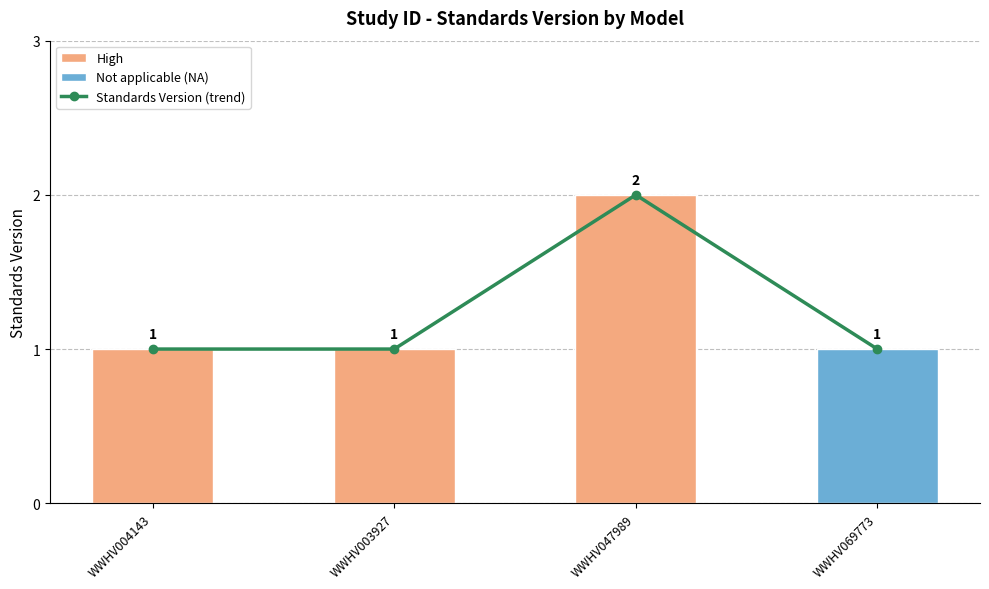

Are the bars horizontal?

No